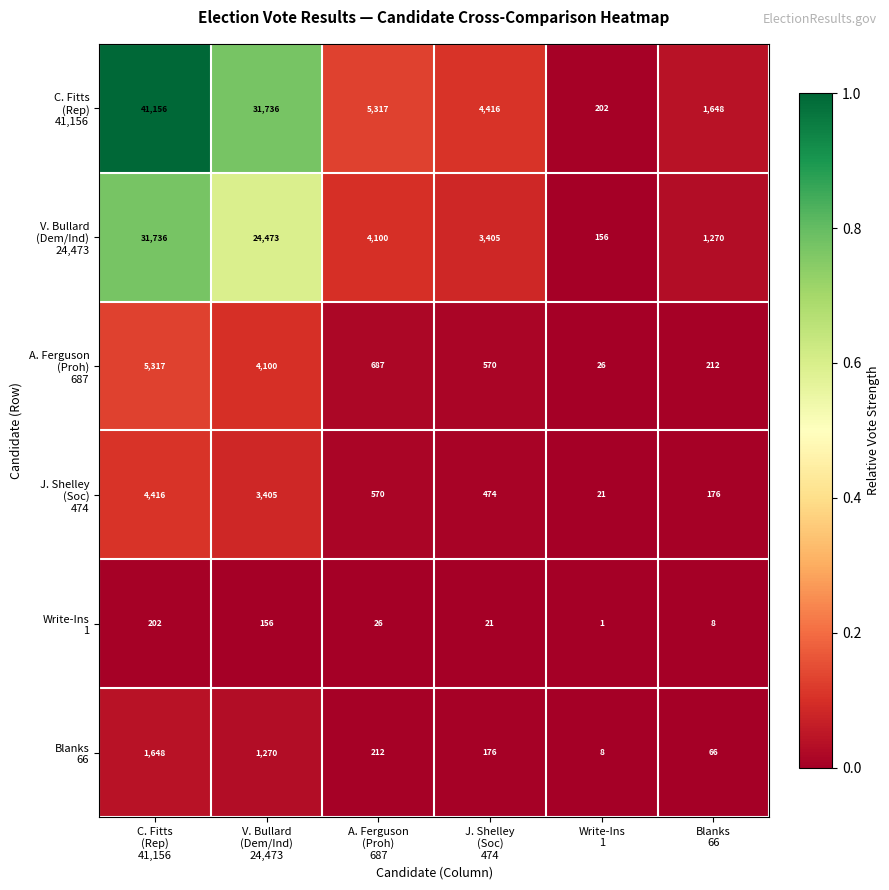

What is the maximum value shown in the chart?

41156